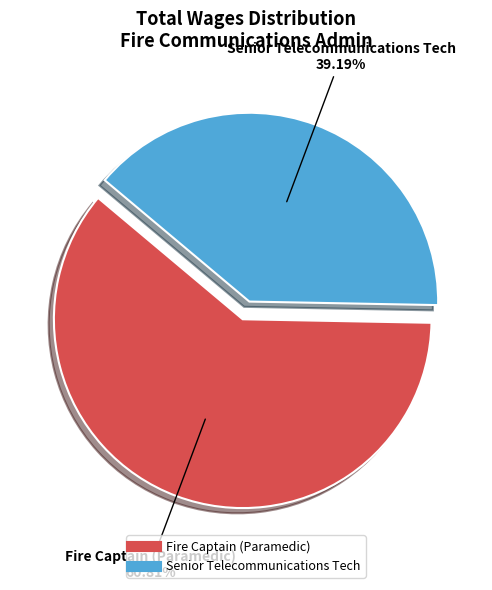

How many slices are in this pie chart?

2